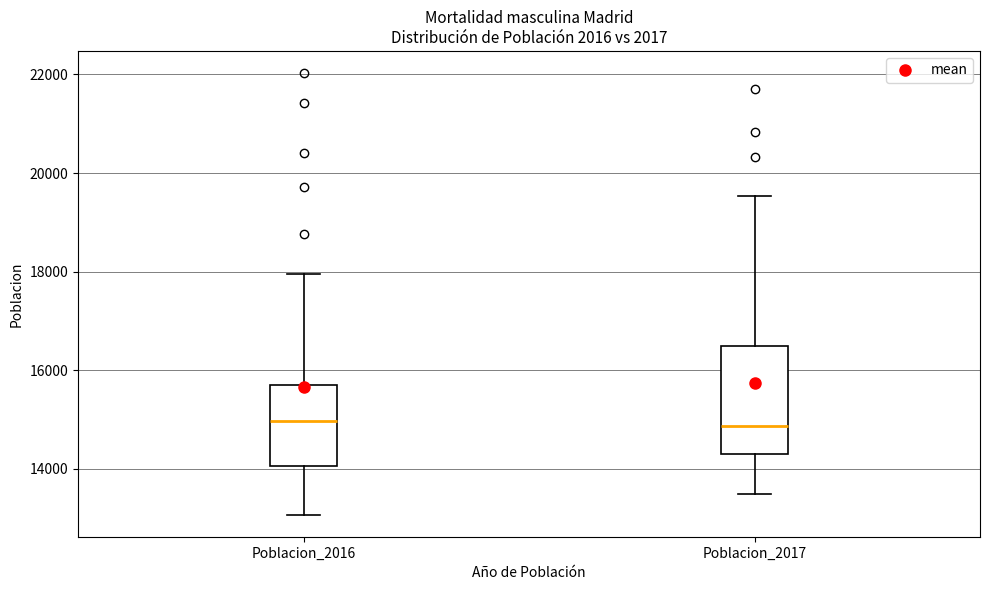

Where is the upper edge of the box for Poblacion_2016 on the y-axis? The values are not printed on the chart, so give them approximately, as read against the axis.

15800